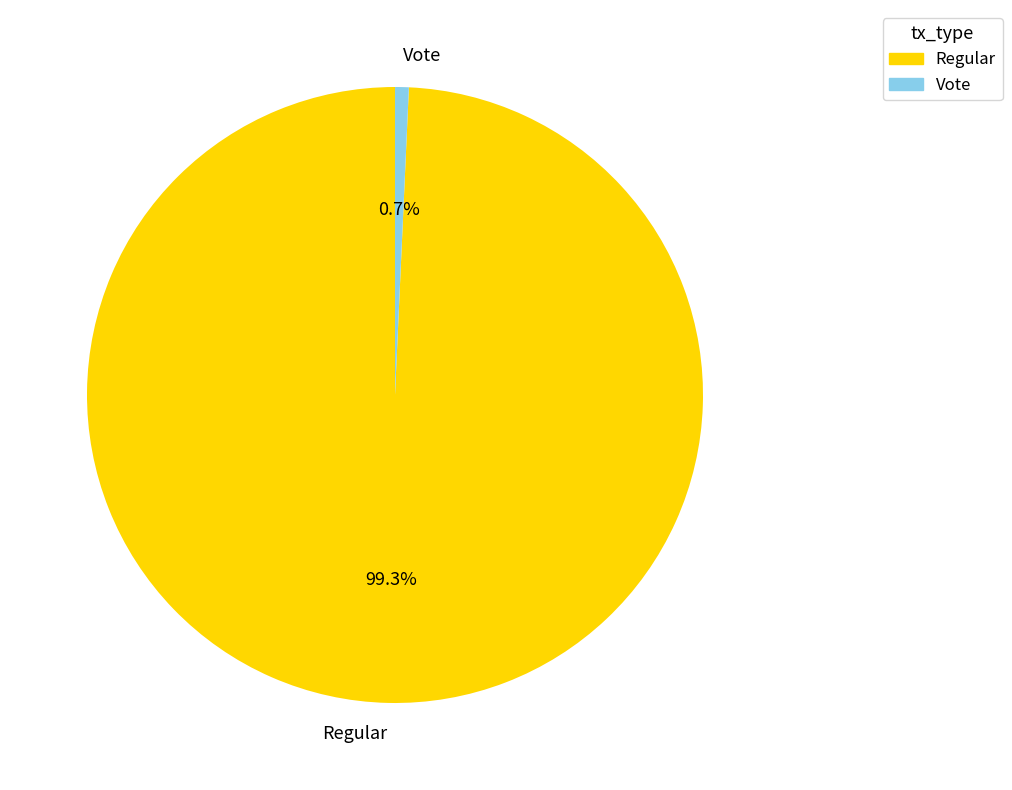

To the nearest percent, what percentage of the pie is Vote?

1%